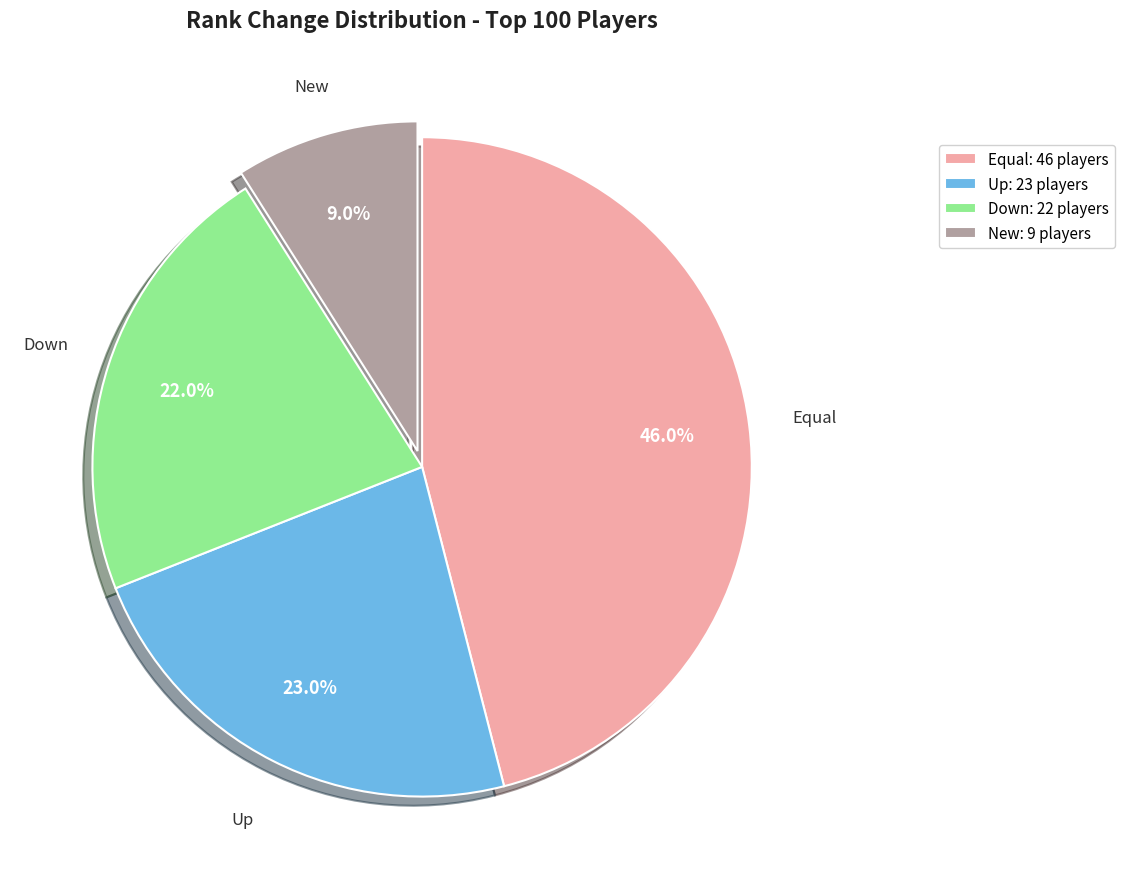

Approximately how many times larger is the value at Equal compared to Down?

2.1